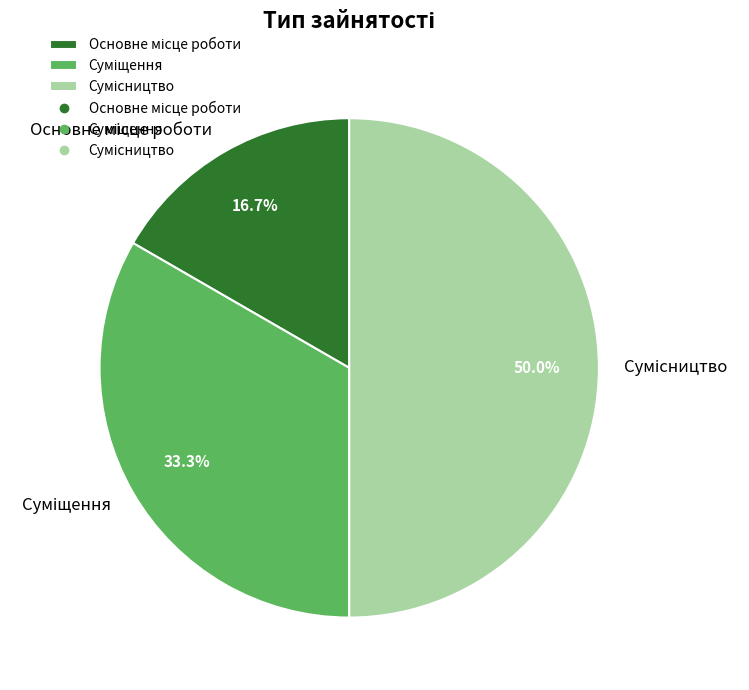

Is the sum of Суміщення and Основне місце роботи greater than half?

No